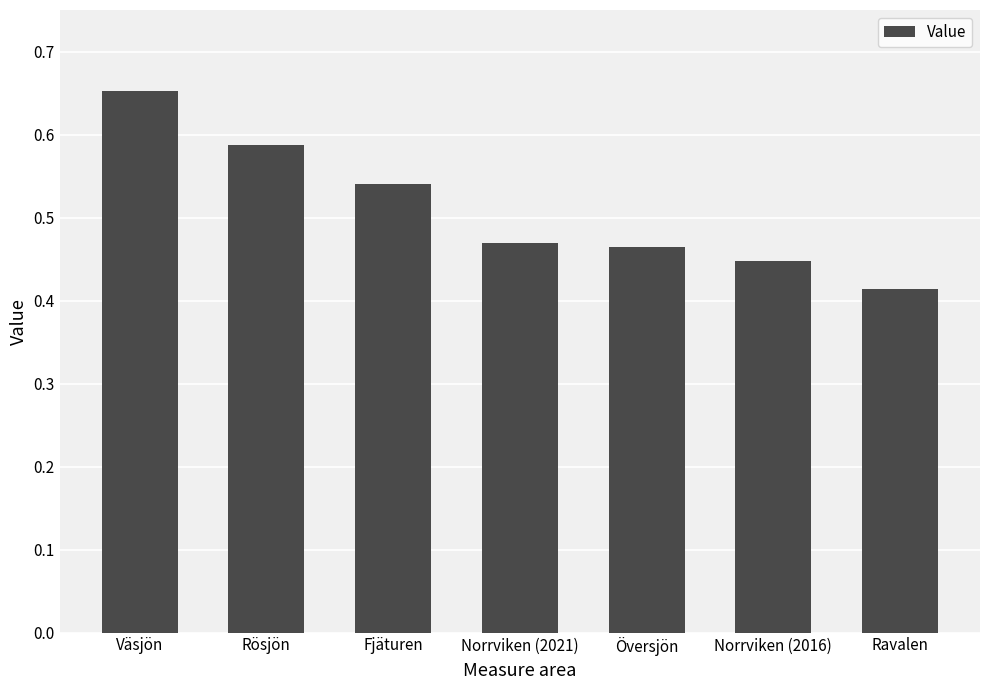

What is the label of the 5th bar from the right?

Fjäturen